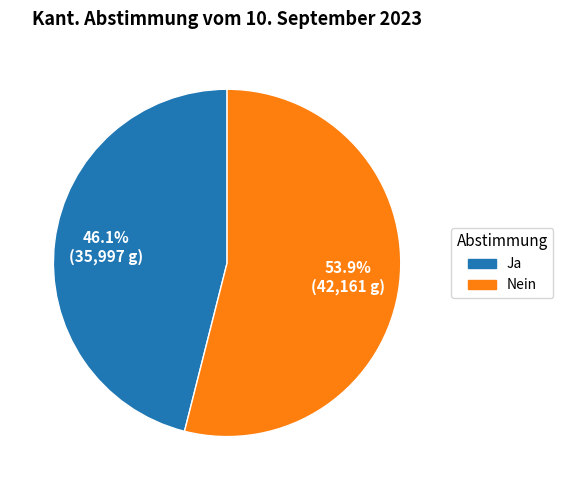

How many segments does this pie chart have?

2